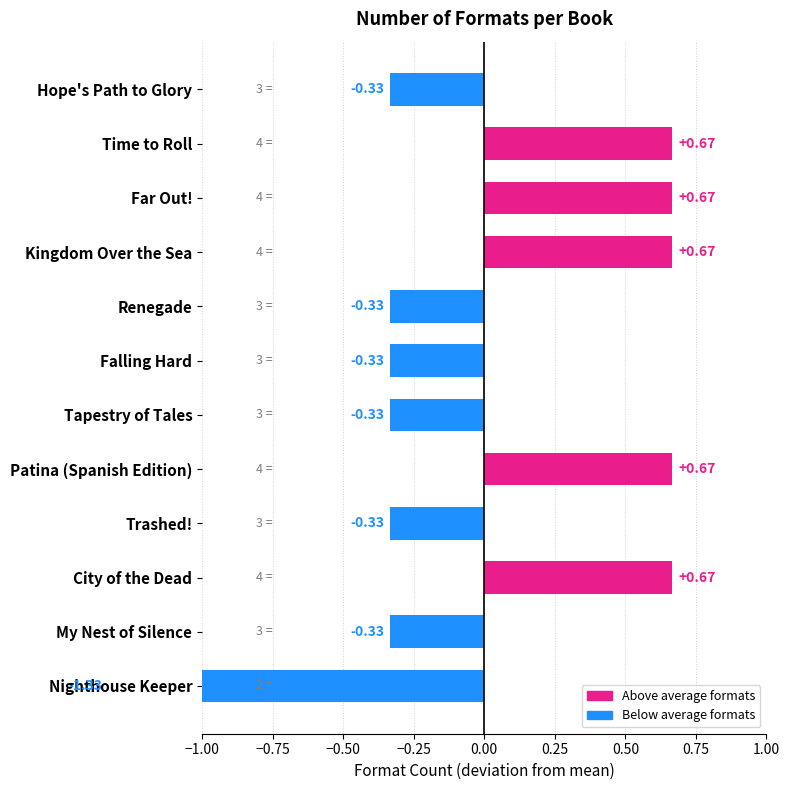

Between Falling Hard and City of the Dead, which is larger?

City of the Dead